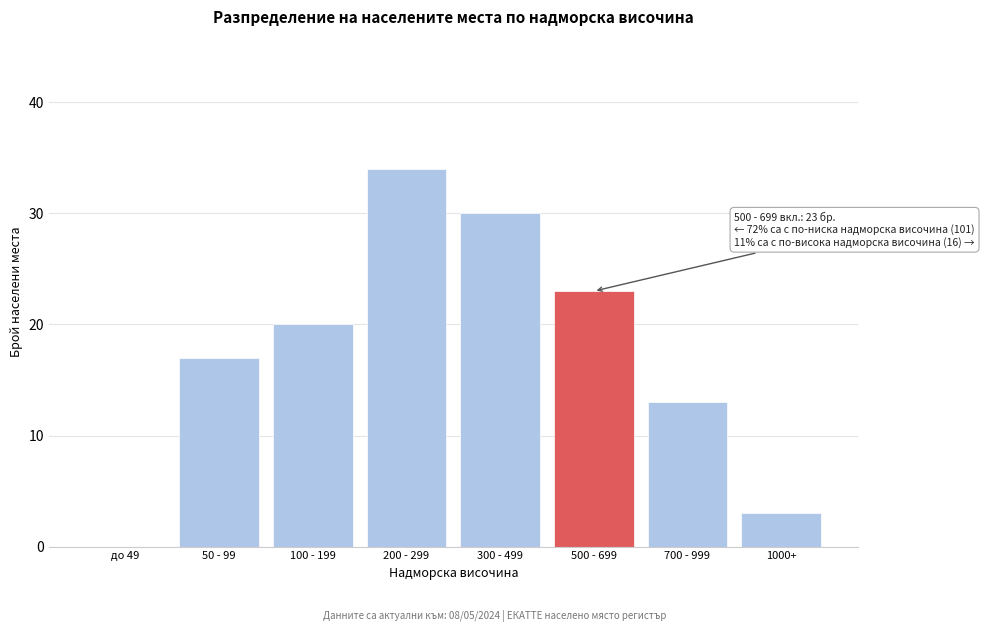

Reading left to right, transcribe all the data shown in this chart.

до 49=0	50 - 99=17	100 - 199=20	200 - 299=34	300 - 499=30	500 - 699=23	700 - 999=13	1000+=3